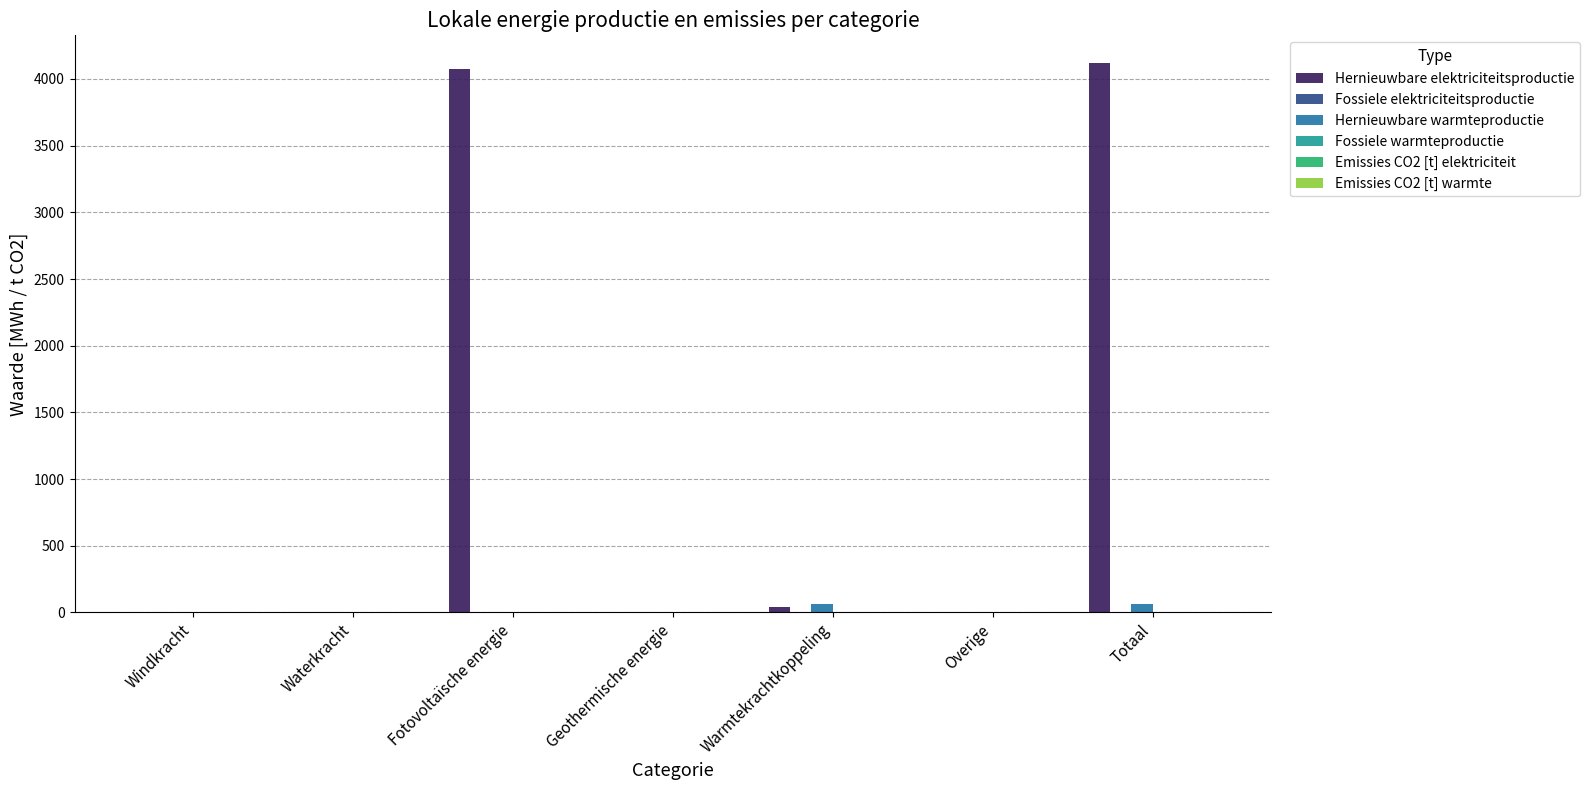

Are the bars grouped side by side (vs. stacked)?

Yes